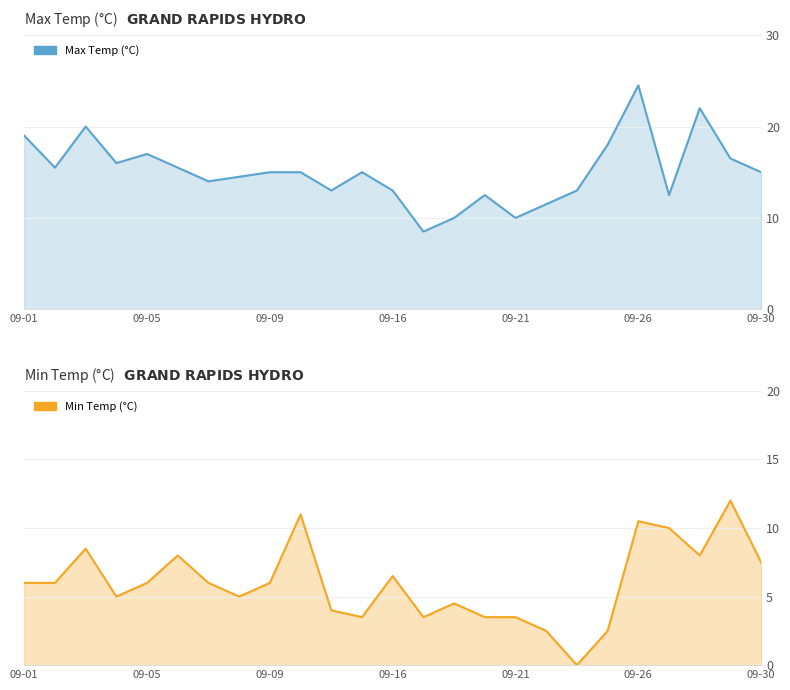

What is the difference between the maximum and minimum values in the Max Temp (°C) series?

16.0